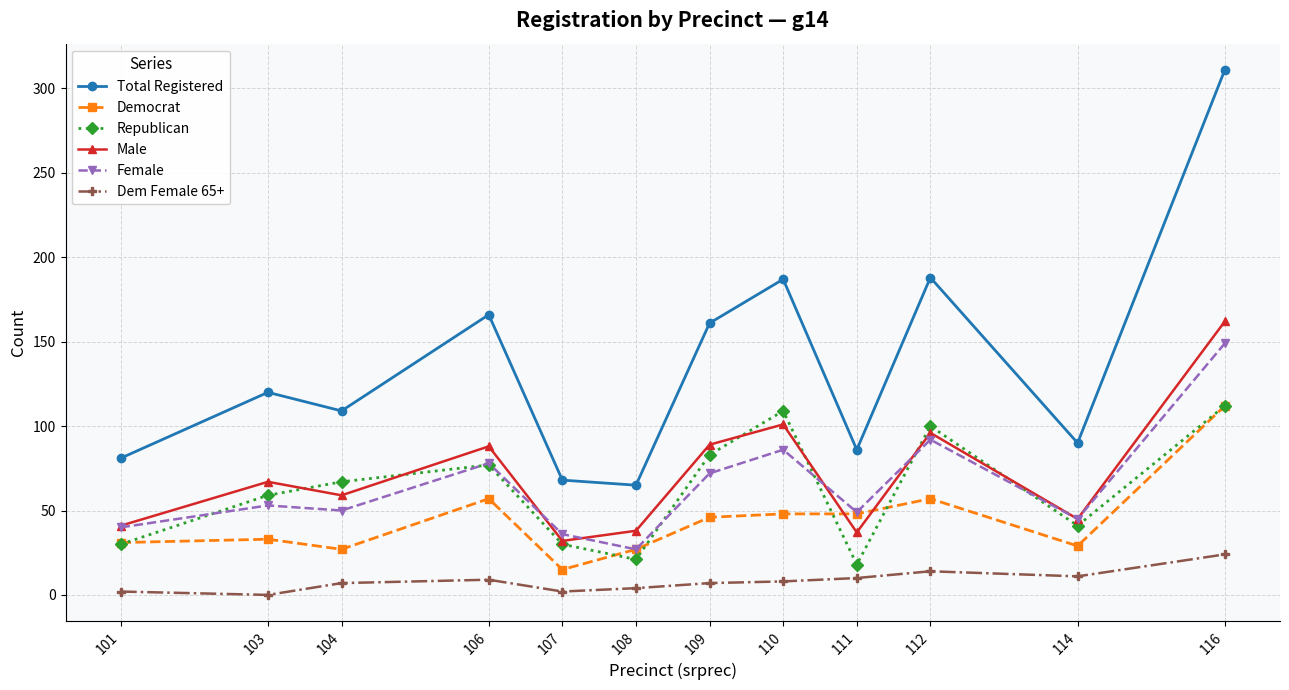

What is the difference between the Dem Female 65+ values at 111 and 106?

1